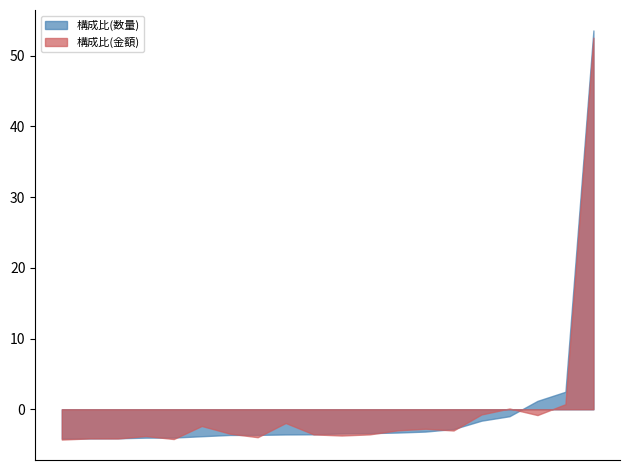

Which series has the widest spread of values?

構成比(数量)